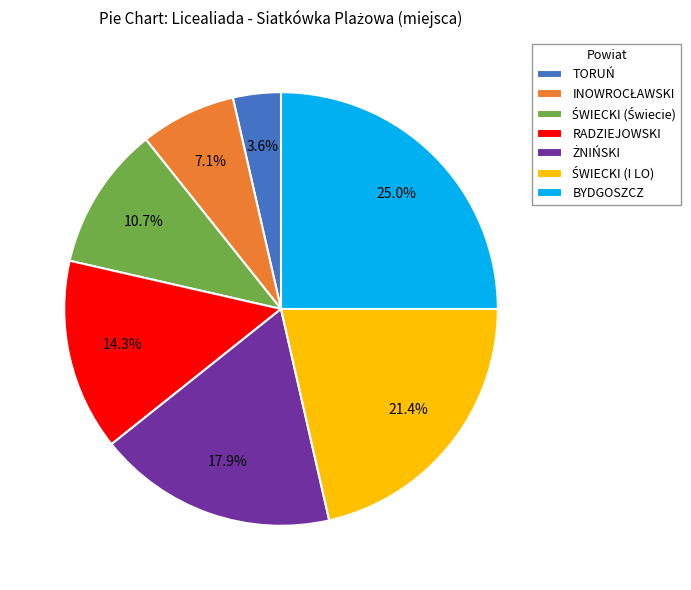

Between RADZIEJOWSKI and TORUŃ, which is larger?

RADZIEJOWSKI